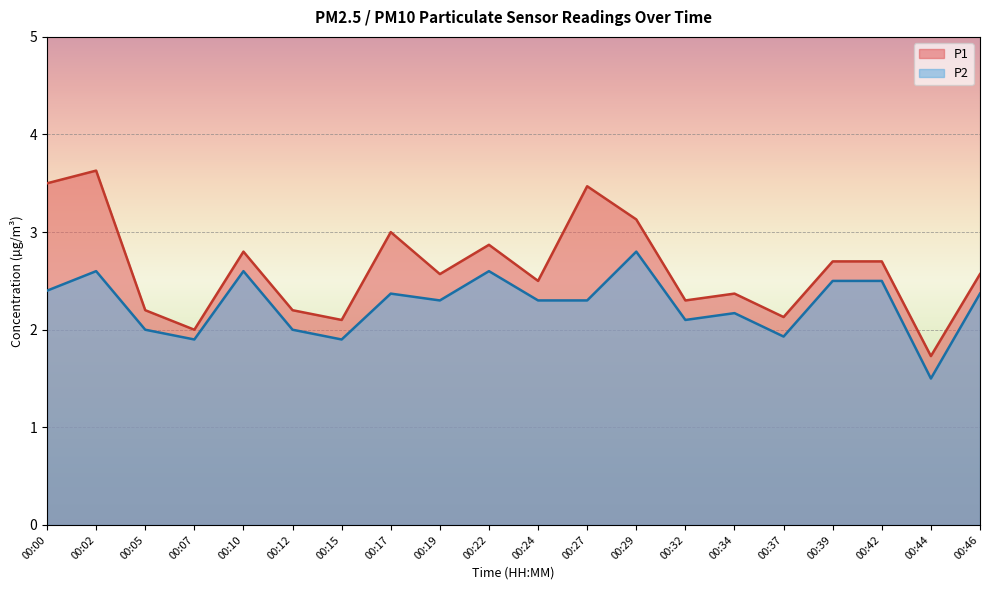

Between 00:12 and 00:39, which is larger?

00:39